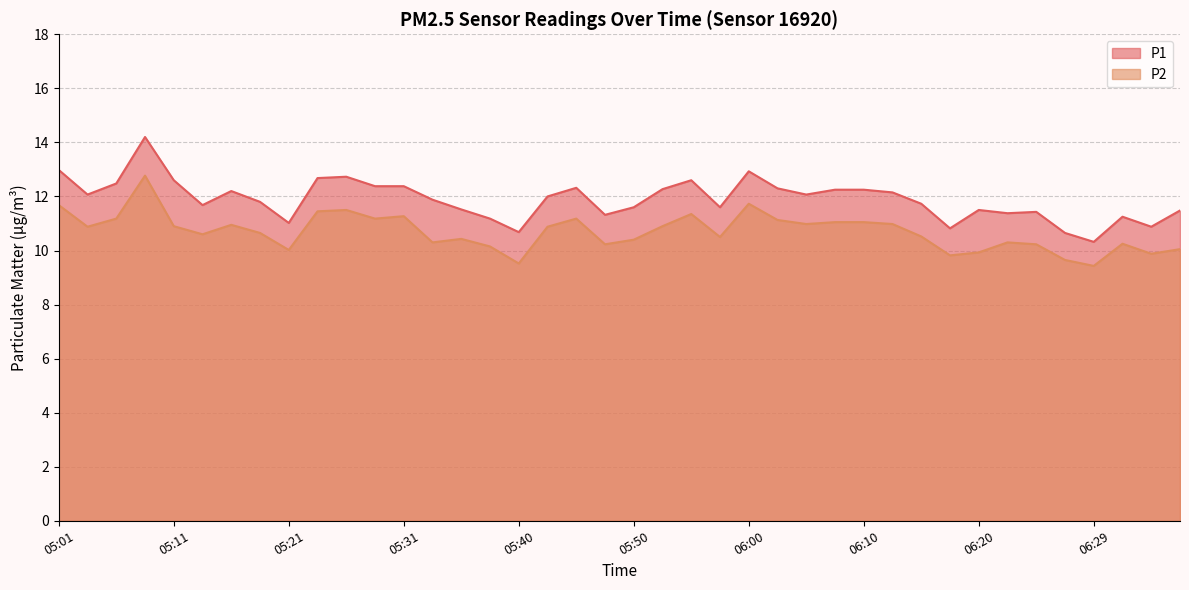

What is the minimum value shown in the chart?

9.4